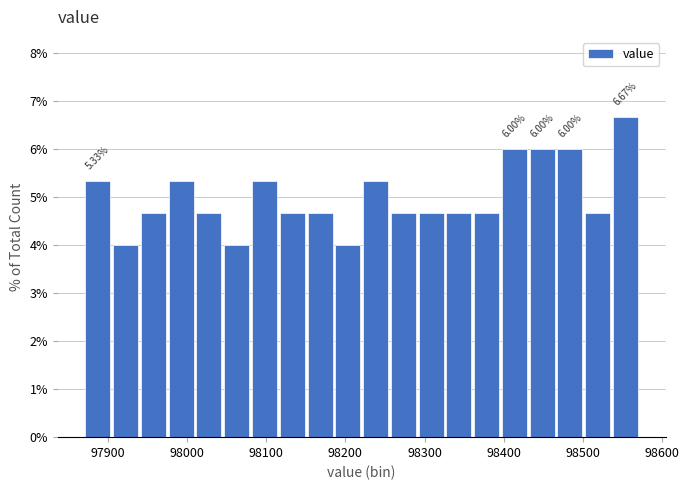

Around what value on the x-axis is the tallest bar? Give the approximate position of its centre, as read against the axis.

98550